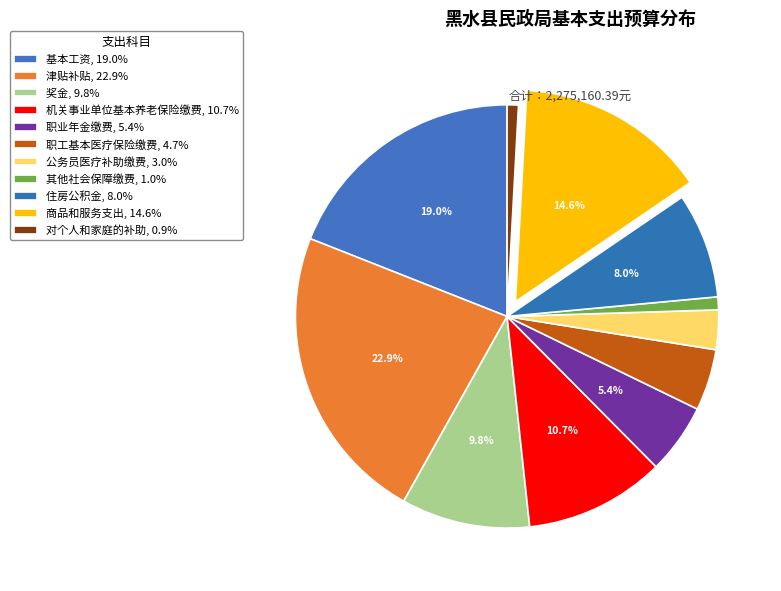

What is the change in value from 奖金 to 其他社会保障缴费?

-201151.4